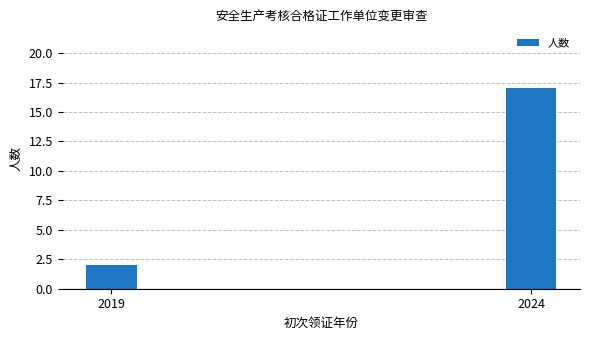

Reading right to left, extract all data points from this chart.

17	2